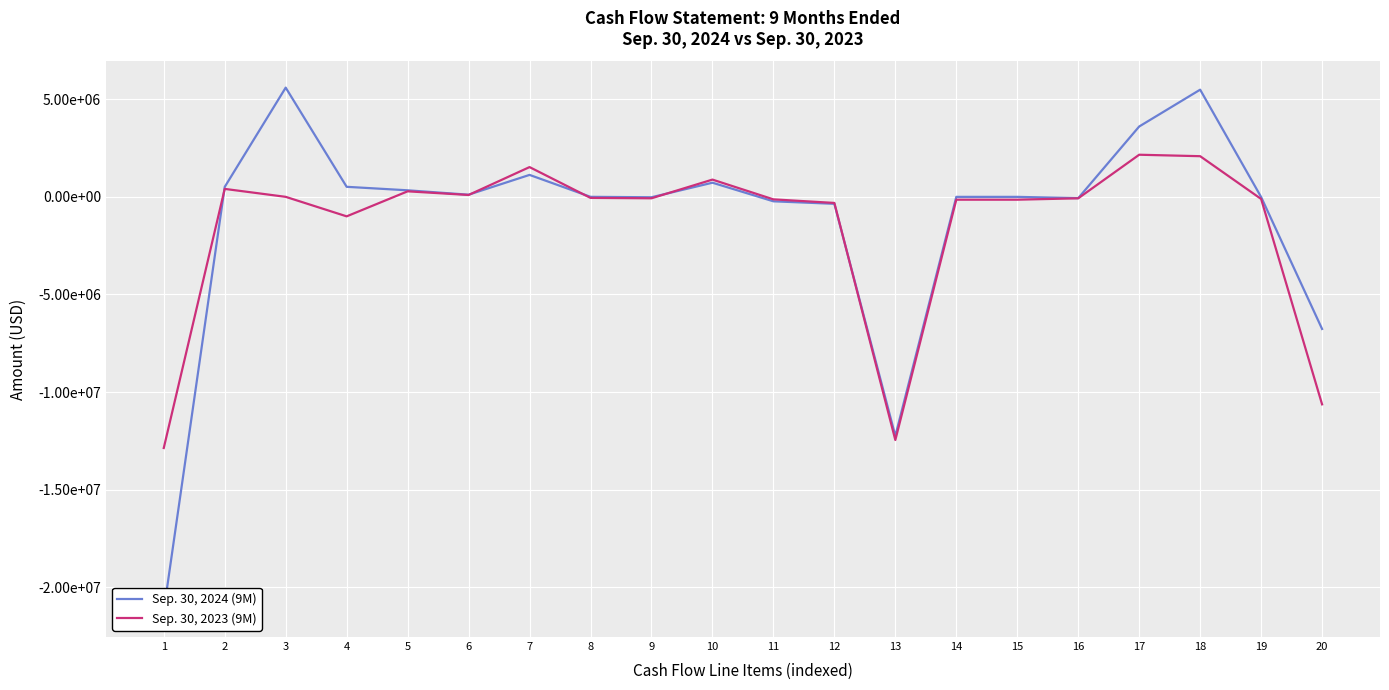

How many distinct data groups are displayed?

2